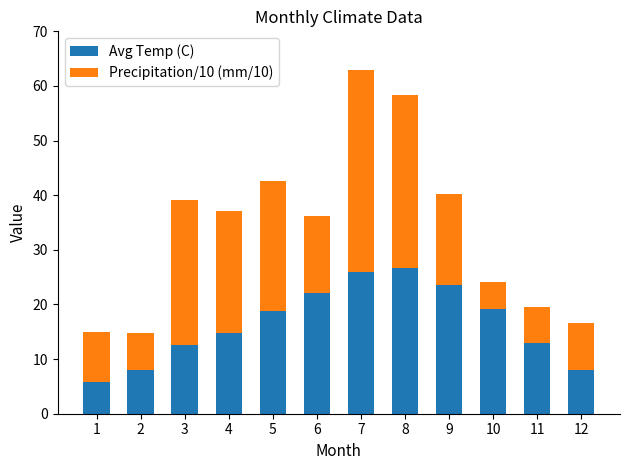

Are the bars horizontal?

No